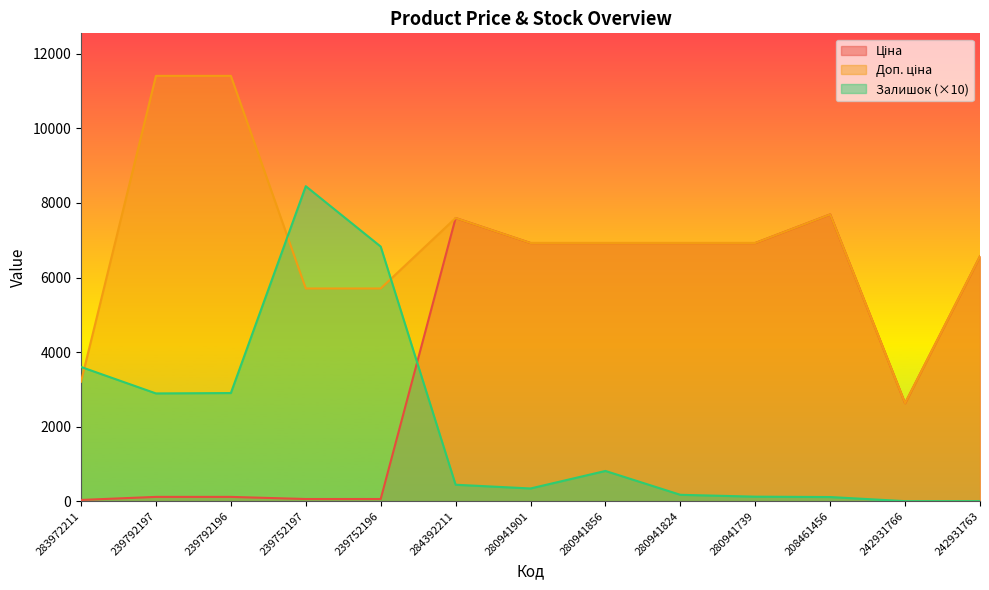

How many values in Залишок are above zero?

11